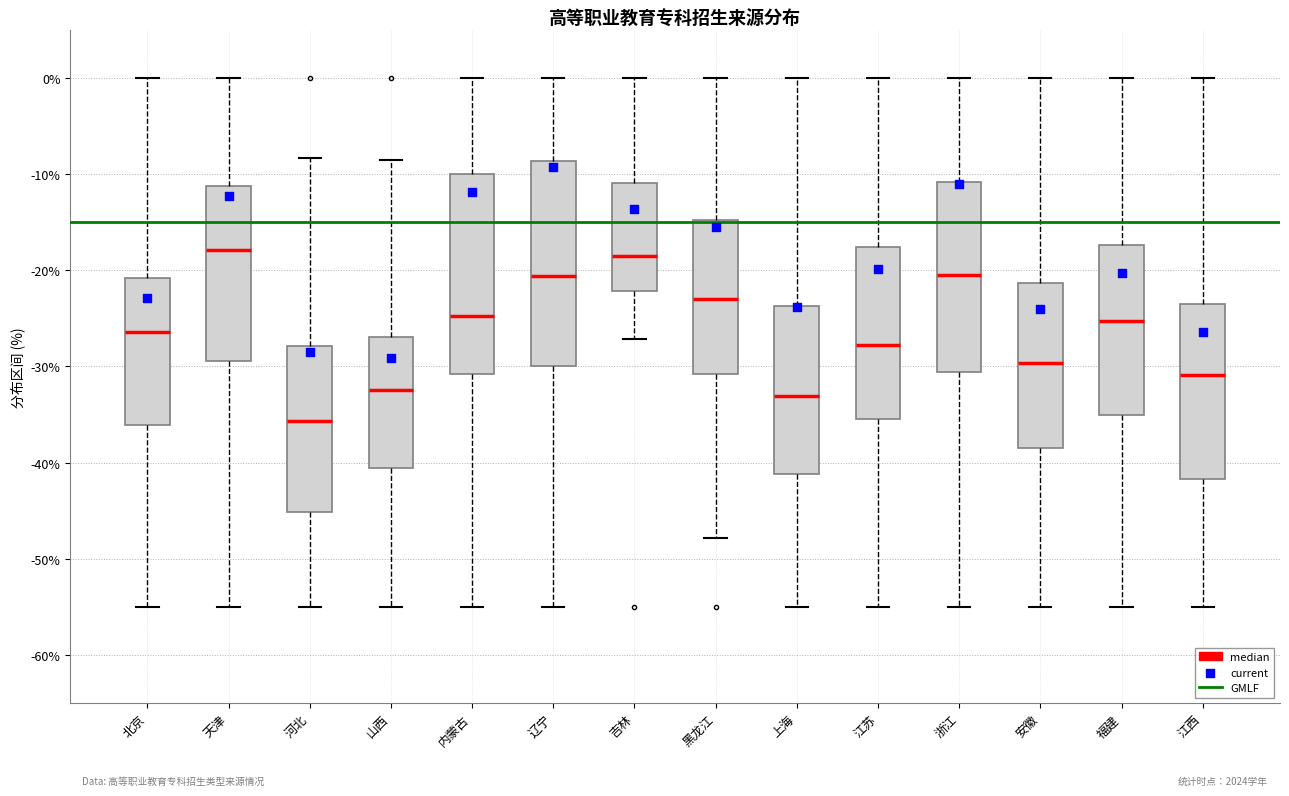

Reading left to right, read every box against the y-axis: the position of its median line, the range the box covers, and the ends of its whiskers. The values are not printed on the chart, so give them approximately, as read against the axis.

北京: median -26, box -36 to -21, whiskers -55 to 0
天津: median -18, box -29 to -11, whiskers -55 to 0
河北: median -36, box -45 to -28, whiskers -55 to -8
山西: median -32, box -41 to -27, whiskers -55 to -9
内蒙古: median -25, box -31 to -10, whiskers -55 to 0
辽宁: median -21, box -30 to -9, whiskers -55 to 0
吉林: median -18, box -22 to -11, whiskers -27 to 0
黑龙江: median -23, box -31 to -15, whiskers -48 to 0
上海: median -33, box -41 to -24, whiskers -55 to 0
江苏: median -28, box -35 to -18, whiskers -55 to 0
浙江: median -21, box -31 to -11, whiskers -55 to 0
安徽: median -30, box -39 to -21, whiskers -55 to 0
福建: median -25, box -35 to -17, whiskers -55 to 0
江西: median -31, box -42 to -24, whiskers -55 to 0